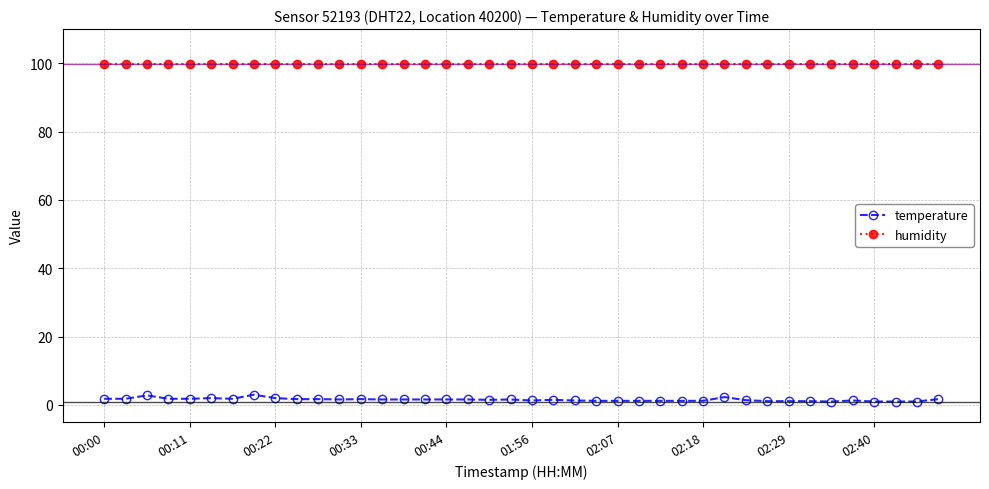

How many lines are shown in the chart?

2